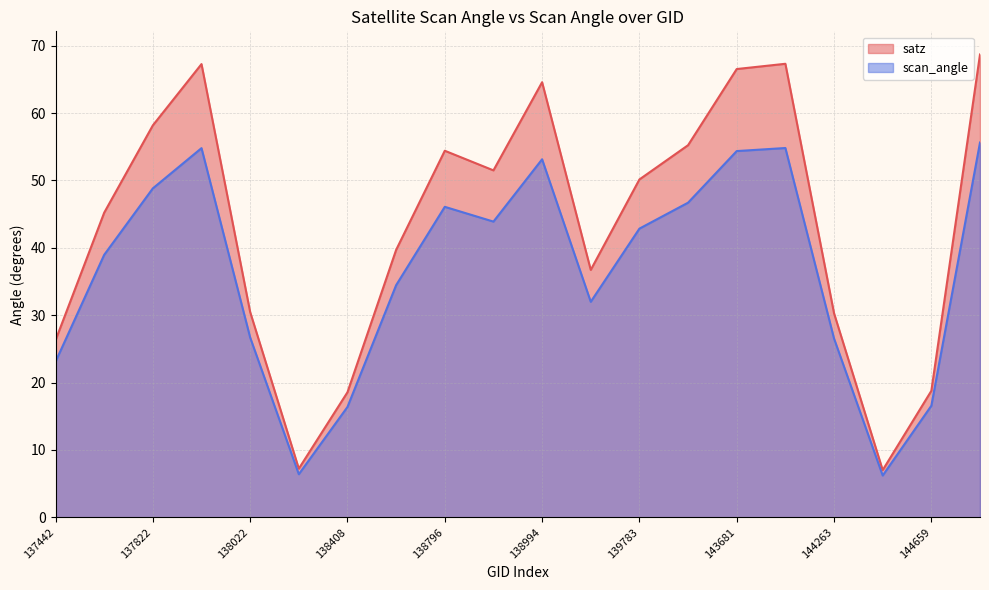

Is the value of scan_angle at 139009 greater than the value of satz at 137442?

Yes